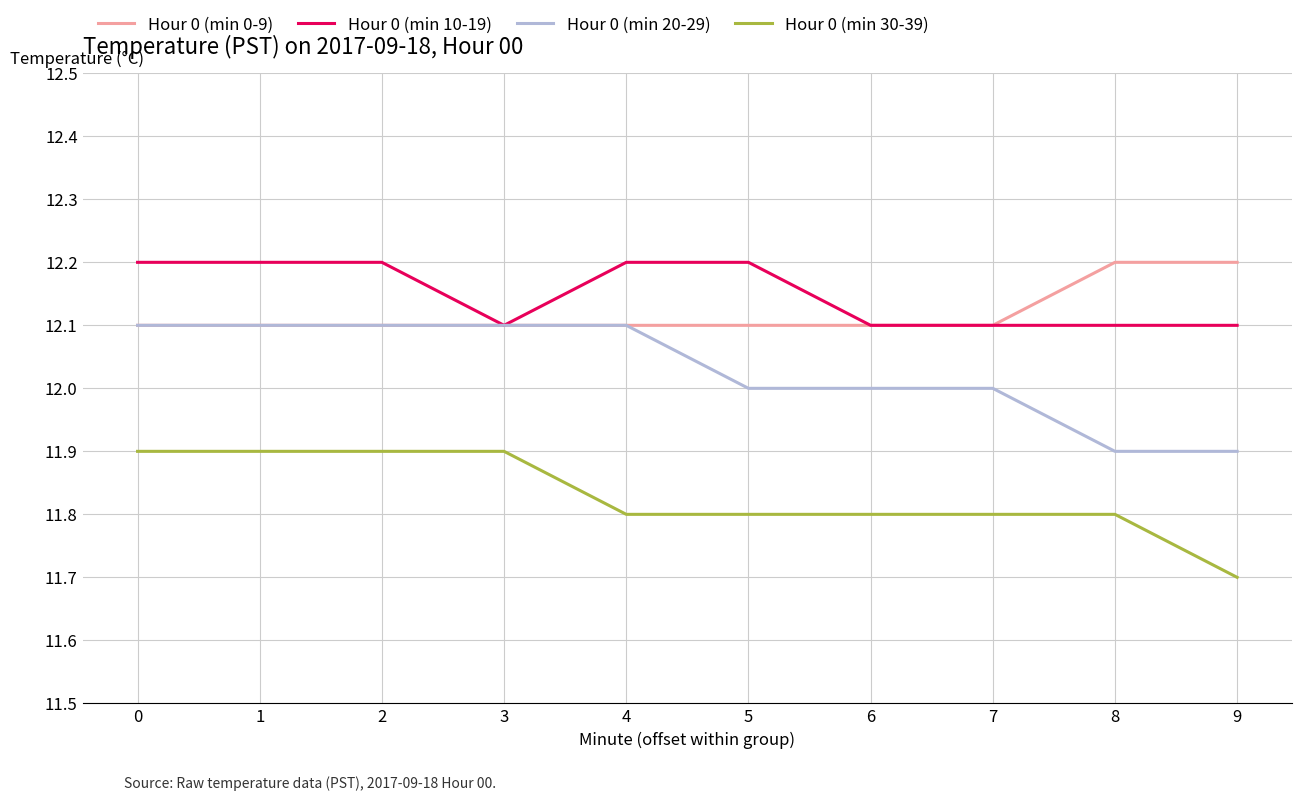

Reading right to left, extract all data points from this chart.

Hour 0 (min 0-9): 12.2	12.2	12.1	12.1	12.1	12.1	12.1	12.1	12.1	12.1
Hour 0 (min 10-19): 12.1	12.1	12.1	12.1	12.2	12.2	12.1	12.2	12.2	12.2
Hour 0 (min 20-29): 11.9	11.9	12.0	12.0	12.0	12.1	12.1	12.1	12.1	12.1
Hour 0 (min 30-39): 11.7	11.8	11.8	11.8	11.8	11.8	11.9	11.9	11.9	11.9